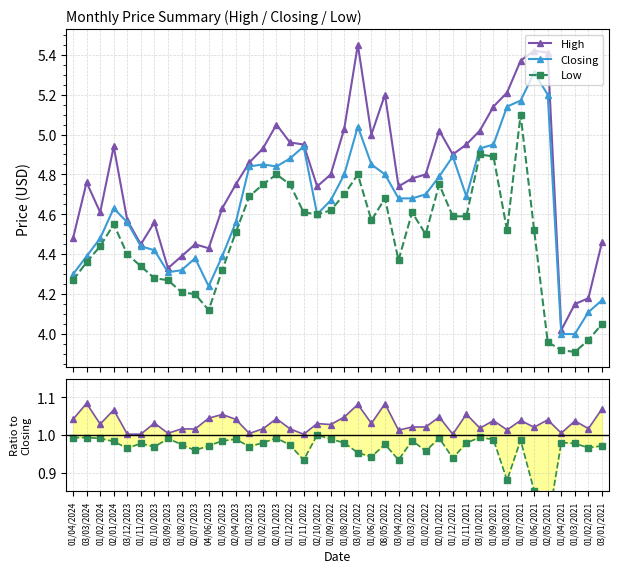

What is the maximum value for Closing?

5.3